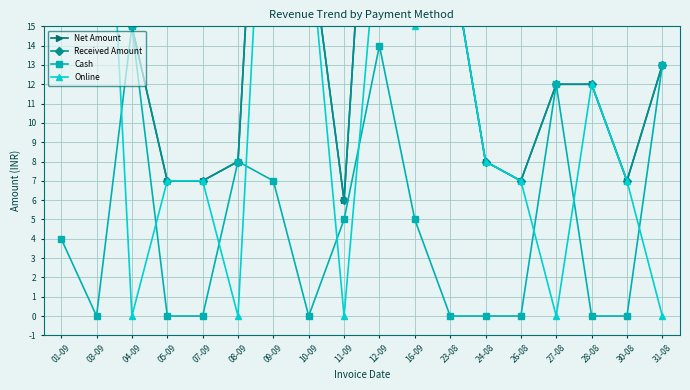

At which category does Net Amount reach its first local valley?

11-09